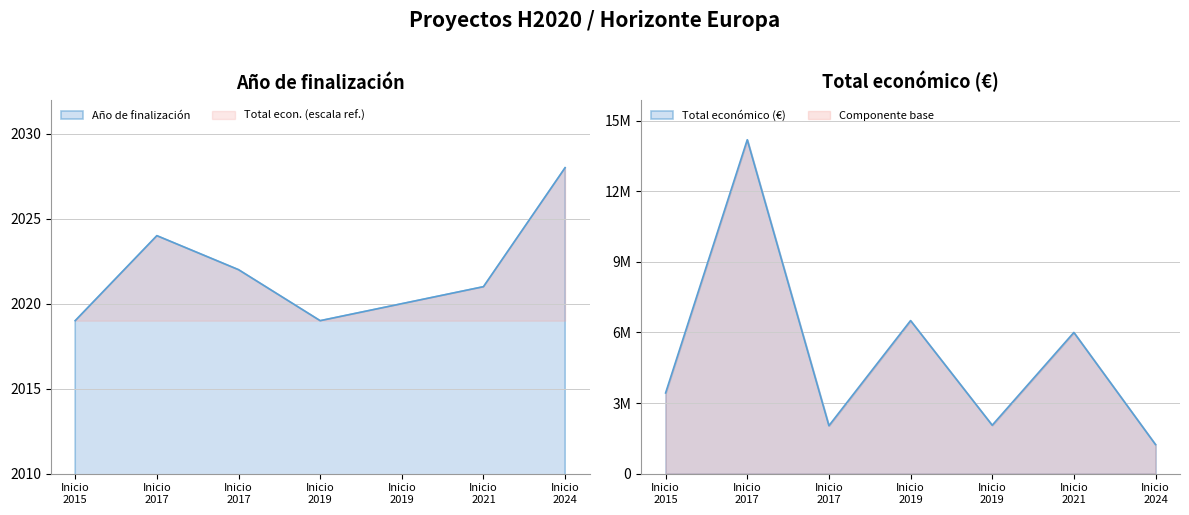

True or false: Total económico and Año de finalización cross at least once.

False